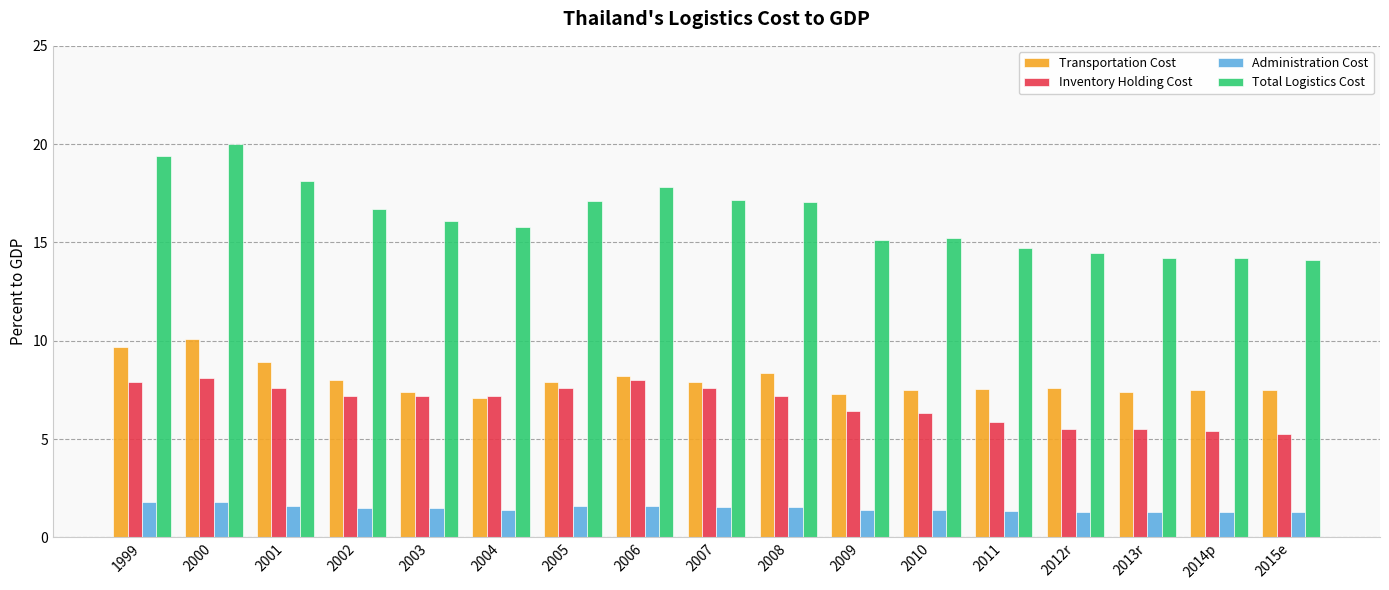

What is the difference between the maximum and minimum values in the Inventory Holding Cost series?

2.8